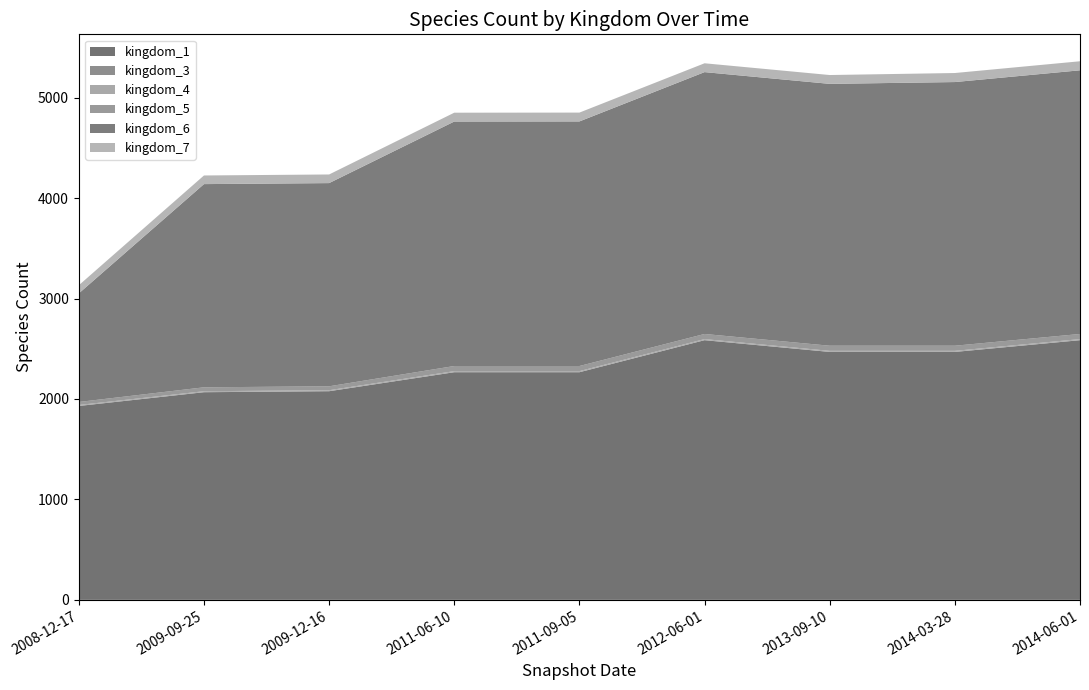

Reading left to right, transcribe all the data shown in this chart.

kingdom_1: 2008-12-17=1930	2009-09-25=2067	2009-12-16=2077	2011-06-10=2266	2011-09-05=2266	2012-06-01=2585	2013-09-10=2468	2014-03-28=2468	2014-06-01=2585
kingdom_3: 2008-12-17=1	2009-09-25=1	2009-12-16=1	2011-06-10=1	2011-09-05=1	2012-06-01=1	2013-09-10=1	2014-03-28=1	2014-06-01=1
kingdom_4: 2008-12-17=9	2009-09-25=9	2009-12-16=9	2011-06-10=10	2011-09-05=10	2012-06-01=10	2013-09-10=10	2014-03-28=10	2014-06-01=10
kingdom_5: 2008-12-17=30	2009-09-25=39	2009-12-16=39	2011-06-10=51	2011-09-05=51	2012-06-01=51	2013-09-10=51	2014-03-28=51	2014-06-01=51
kingdom_6: 2008-12-17=1081	2009-09-25=2023	2009-12-16=2023	2011-06-10=2434	2011-09-05=2435	2012-06-01=2607	2013-09-10=2607	2014-03-28=2625	2014-06-01=2625
kingdom_7: 2008-12-17=81	2009-09-25=86	2009-12-16=86	2011-06-10=88	2011-09-05=88	2012-06-01=88	2013-09-10=88	2014-03-28=90	2014-06-01=90